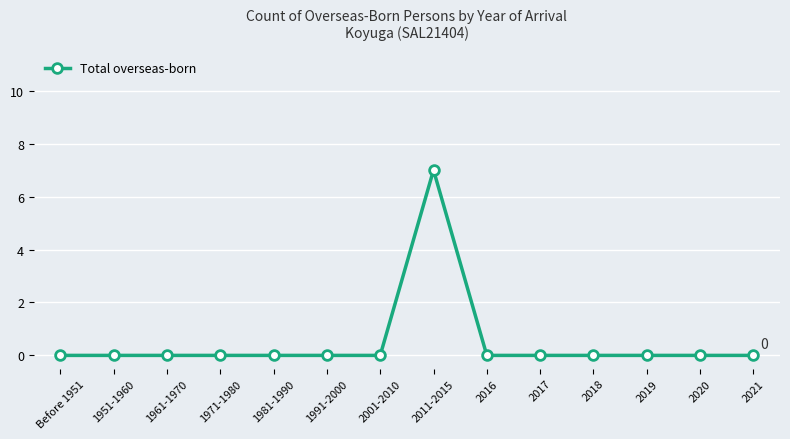

What is the change in value from 2011-2015 to 2021?

-7